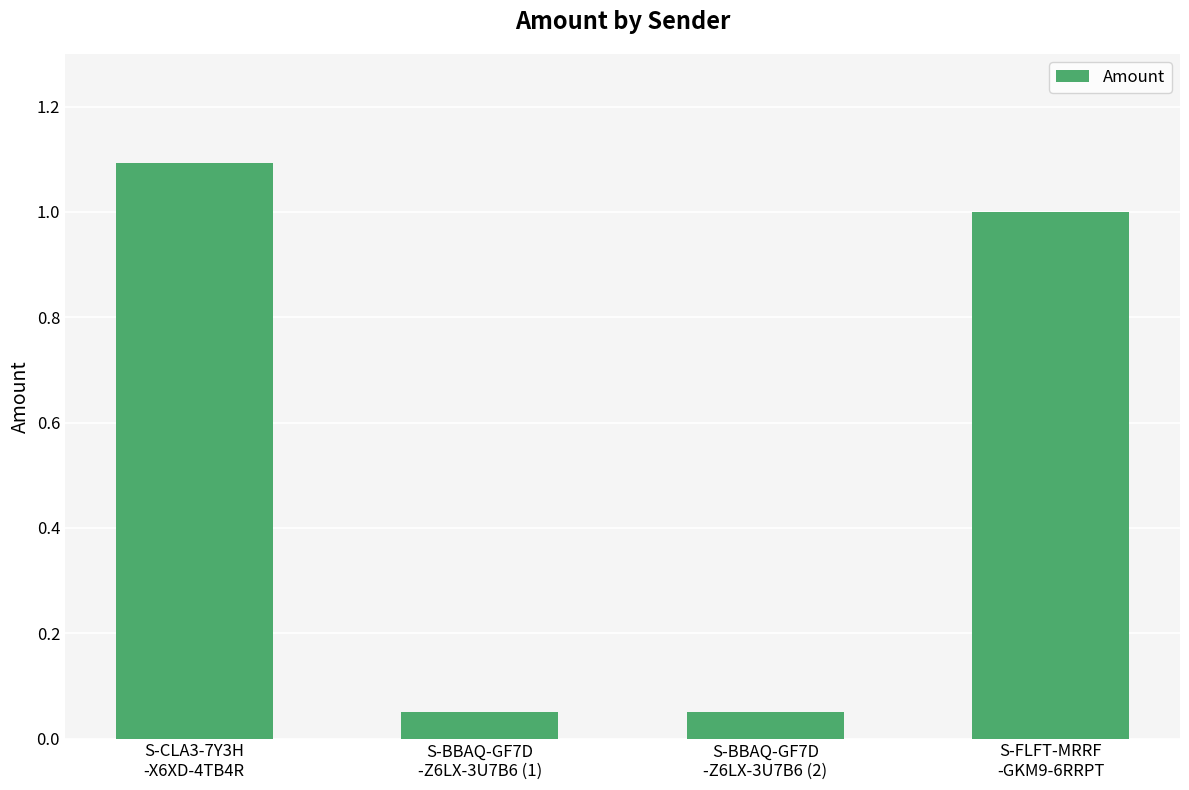

Does the chart contain stacked bars?

No